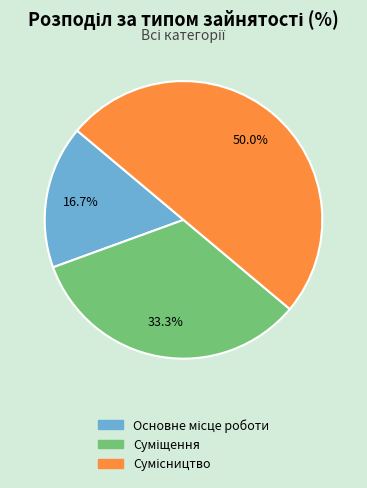

Is there a majority slice in this chart?

No